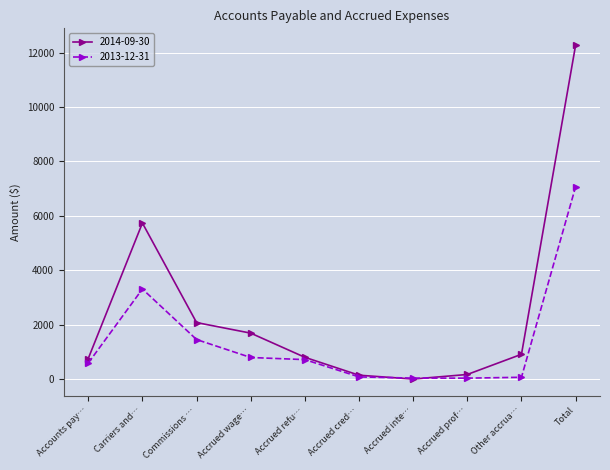

Which series has the widest spread of values?

2014-09-30